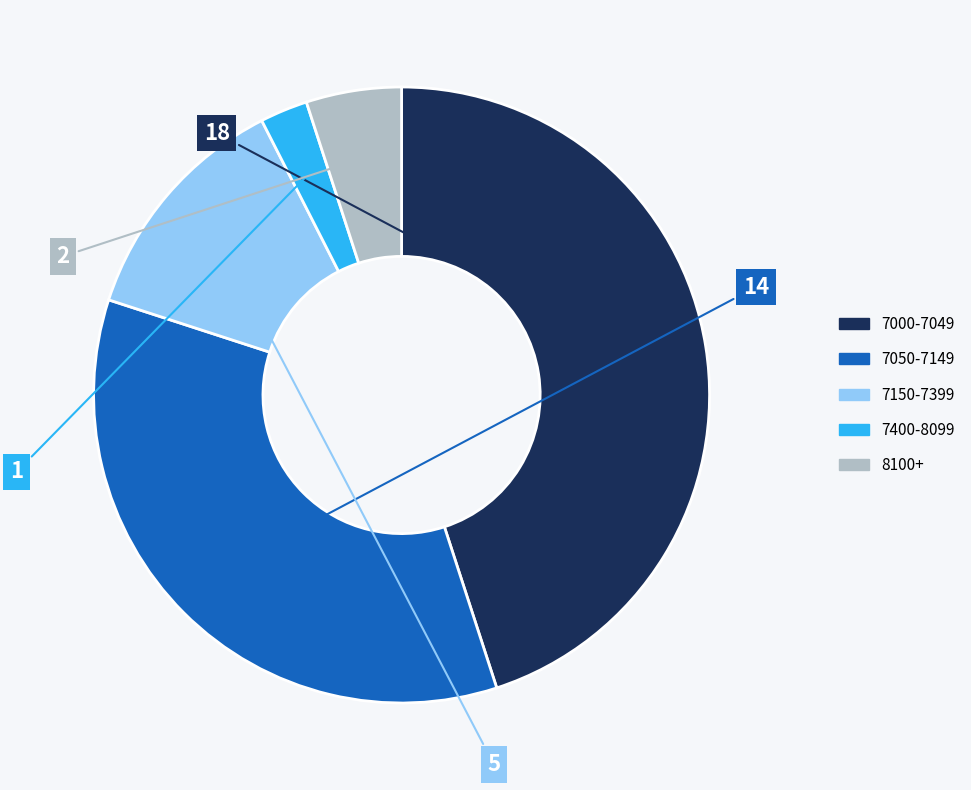

Is there a majority slice in this chart?

No